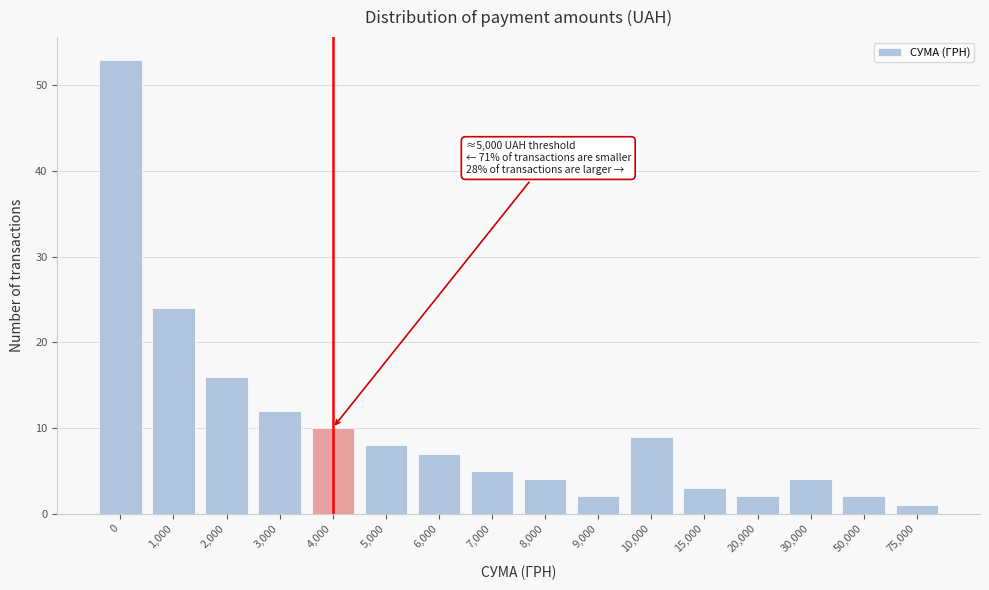

Reading left to right, extract all data points from this chart.

0=53	1,000=24	2,000=16	3,000=12	4,000=10	5,000=8	6,000=7	7,000=5	8,000=4	9,000=2	10,000=9	15,000=3	20,000=2	30,000=4	50,000=2	75,000=1